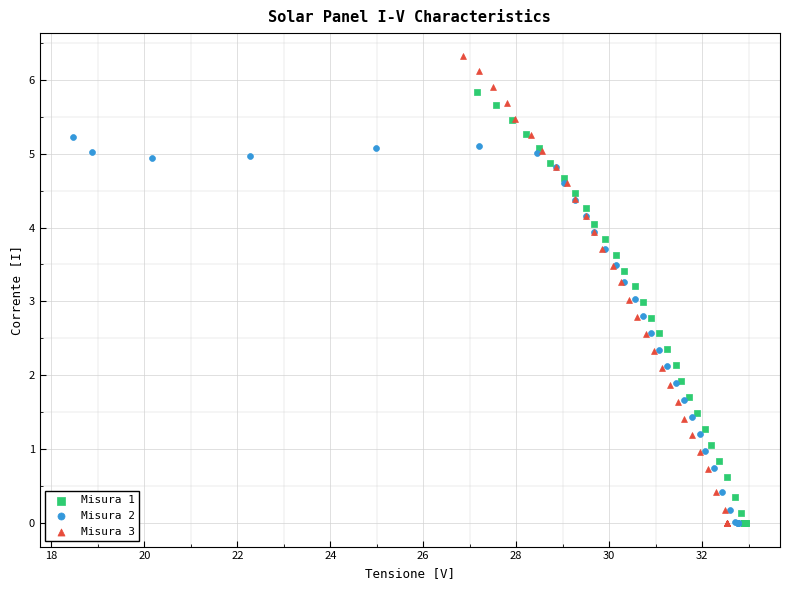

Which series contains the highest Y value?

Misura 3